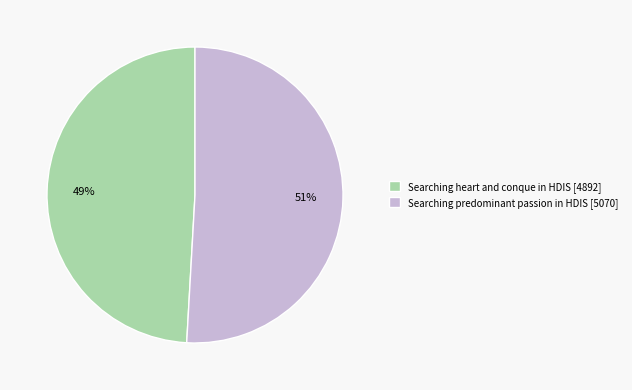

How many segments does this pie chart have?

2